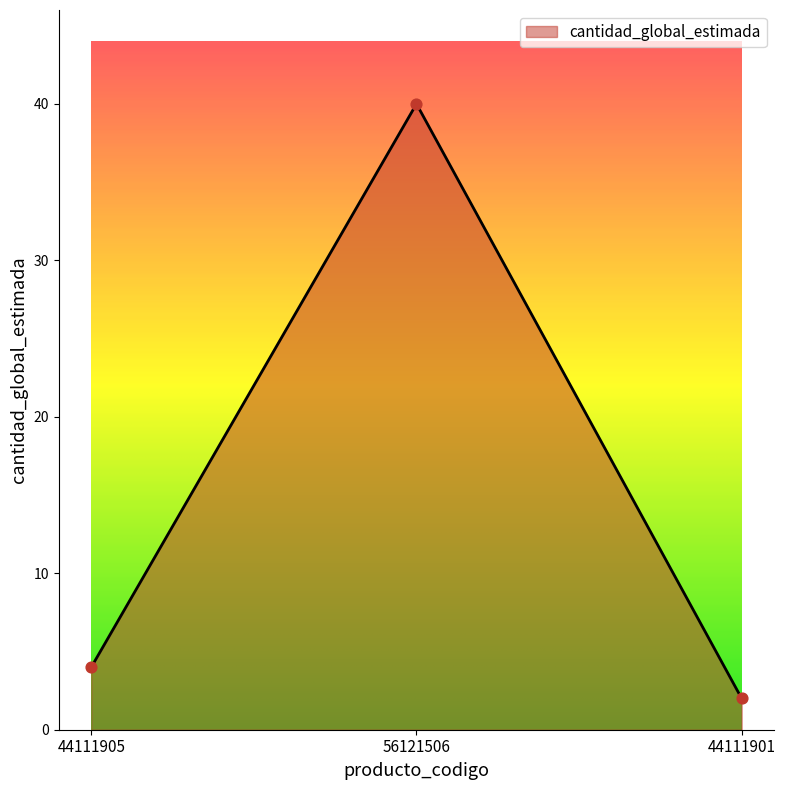

Approximately how many times larger is the value at 44111901 compared to 44111905?

0.5